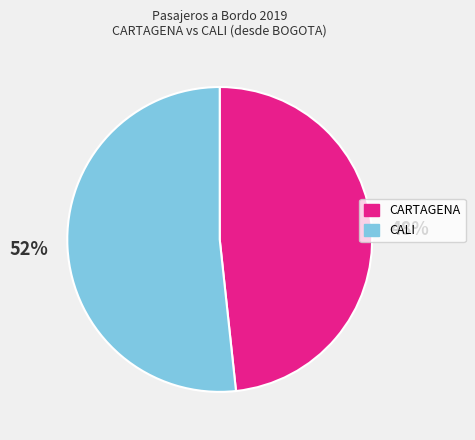

True or false: CARTAGENA accounts for 41% of the total.

False